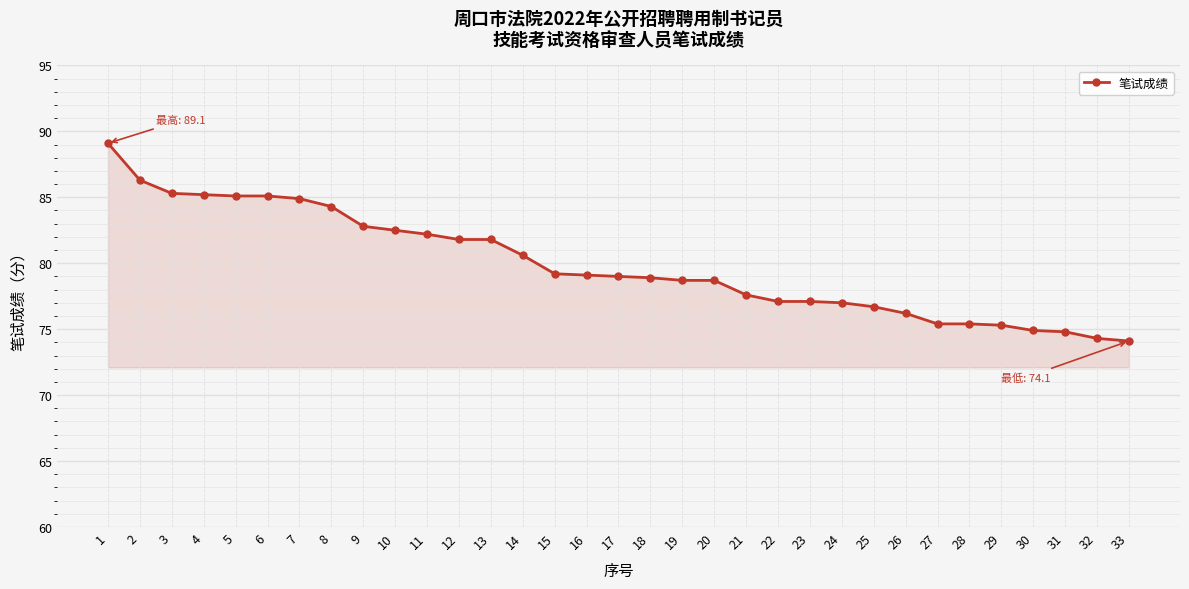

What is the difference between the values at 30 and 2?

11.4